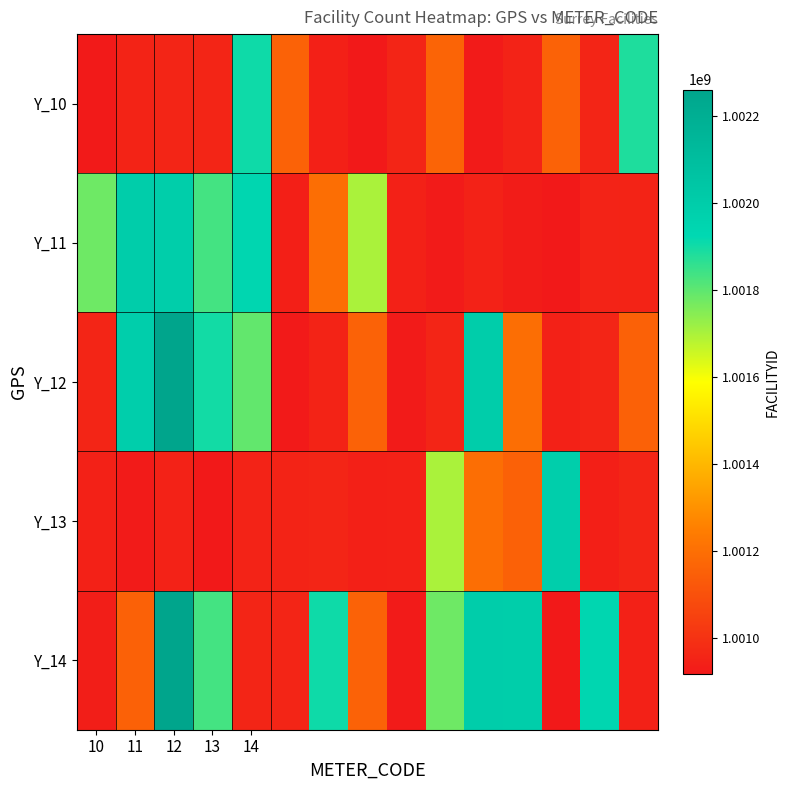

What is the greatest value displayed?

1002260692